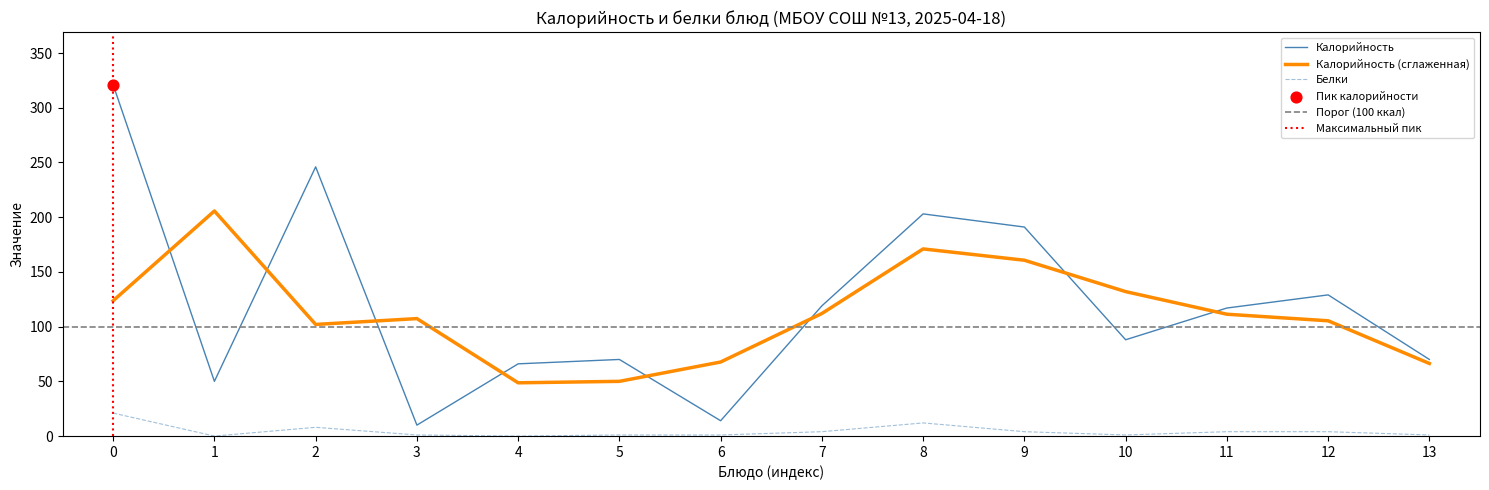

Which series reaches the maximum Y coordinate?

Калорийность